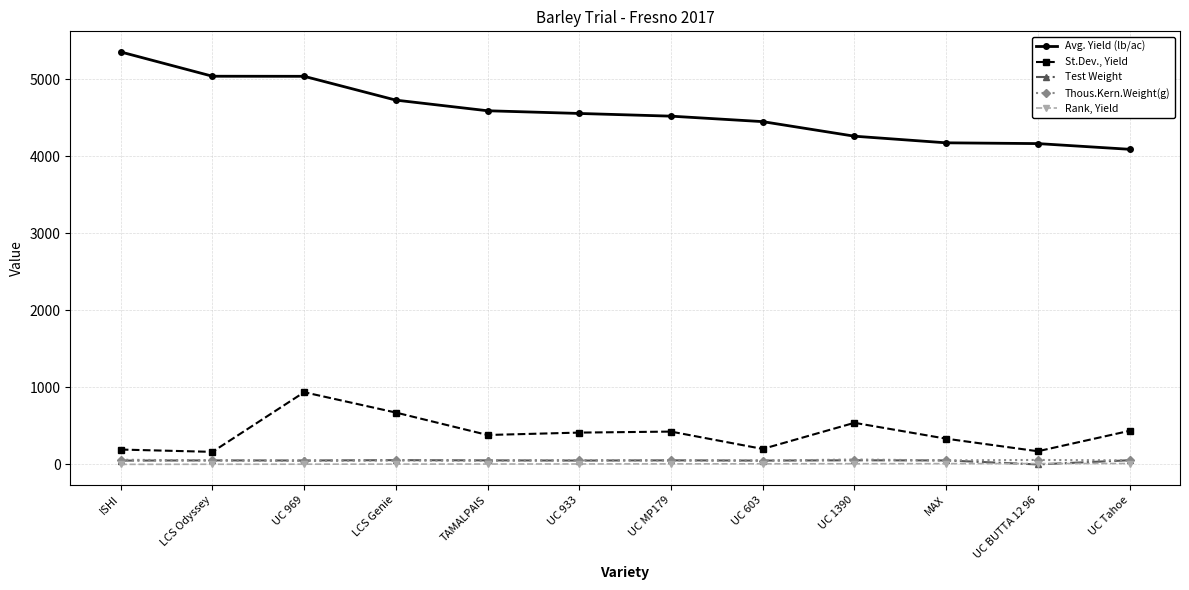

True or false: St.Dev., Yield has a value of 413.0 at UC 933.

True